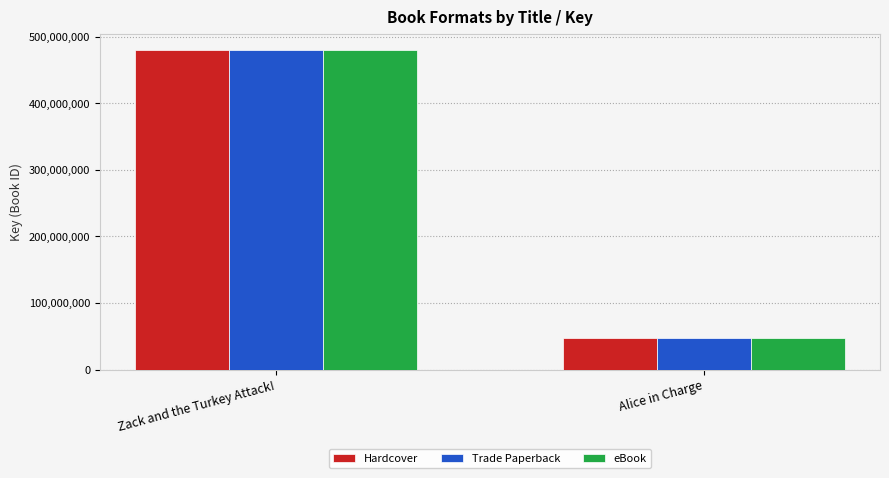

What is the maximum value for Hardcover?

480298102